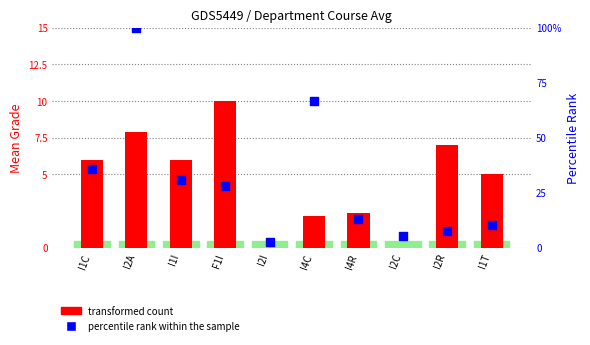

Which series reaches the minimum Y coordinate?

transformed count